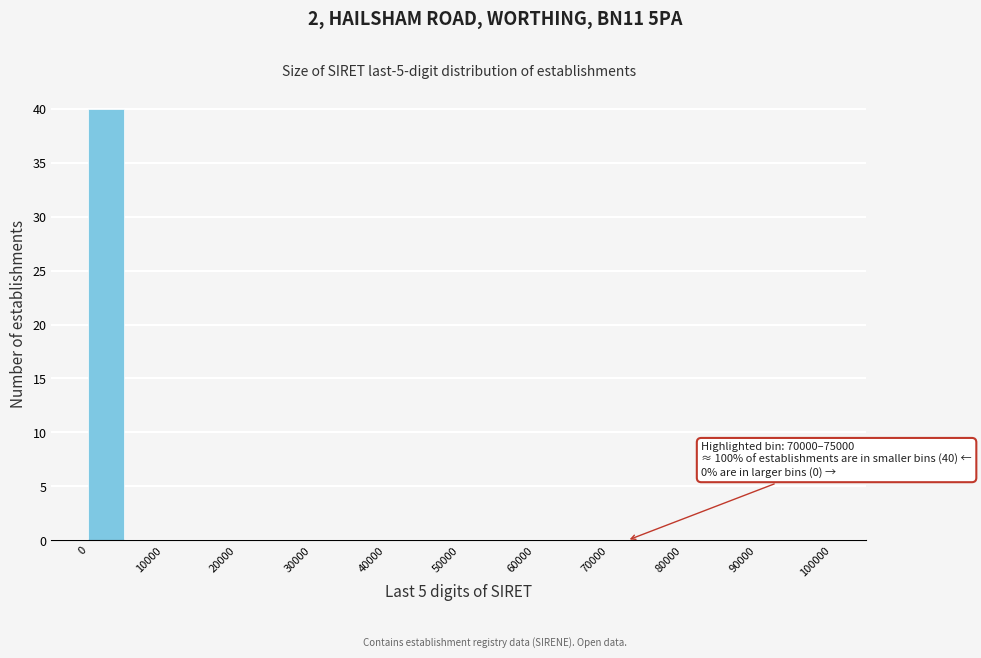

Over which range of the x-axis is the bar tallest?

0 to 5000